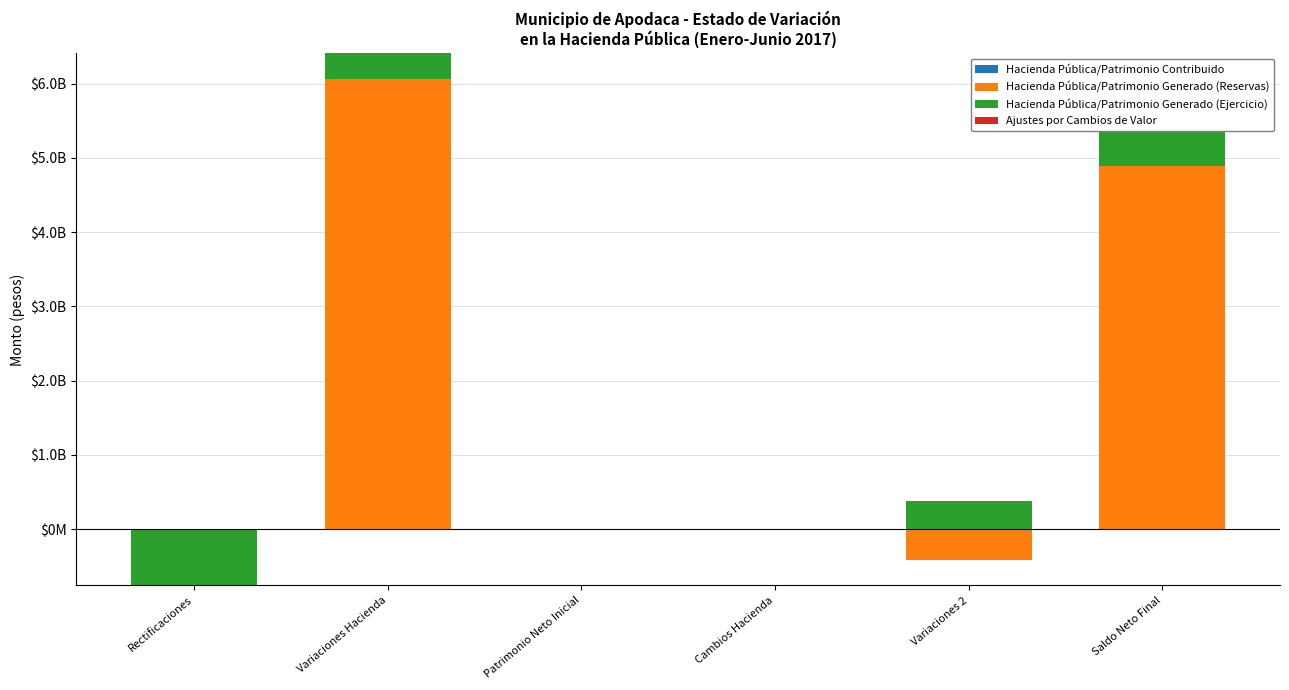

What are all the series names shown in the legend?

Hacienda Pública/Patrimonio Contribuido, Hacienda Pública/Patrimonio Generado (Reservas), Hacienda Pública/Patrimonio Generado (Ejercicio), Ajustes por Cambios de Valor